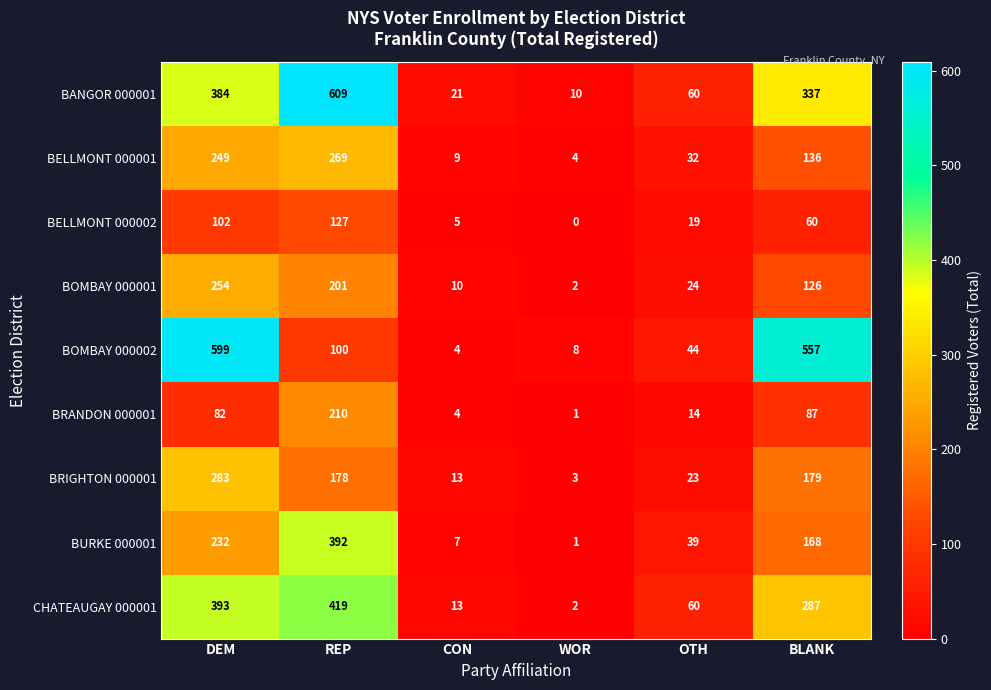

At how many categories does at least one series exceed 306?

3